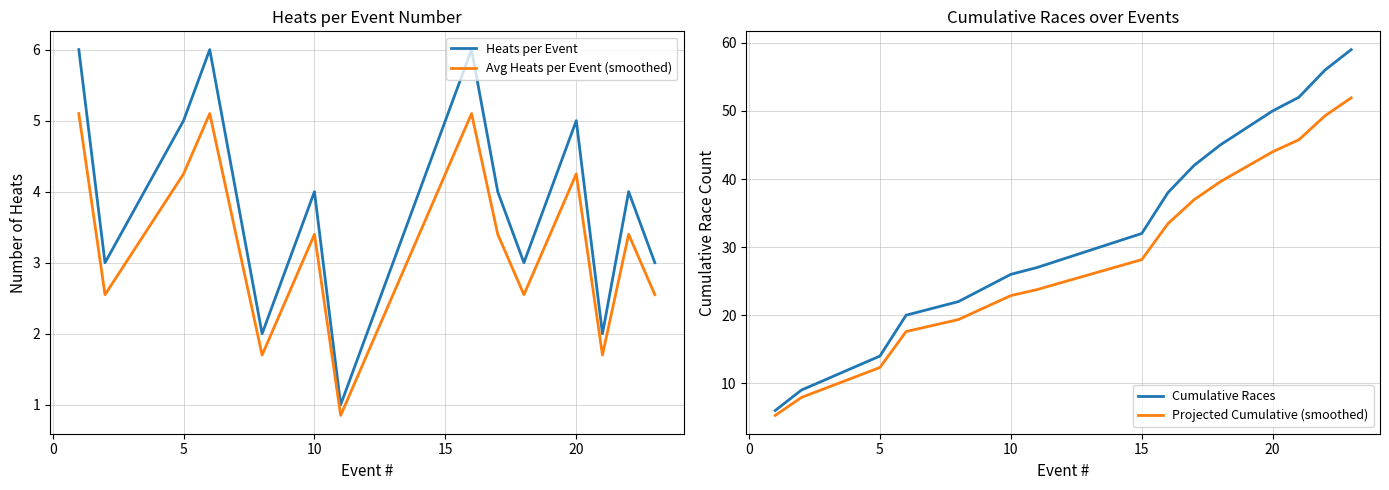

Does the chart display data point markers on the line(s)?

No